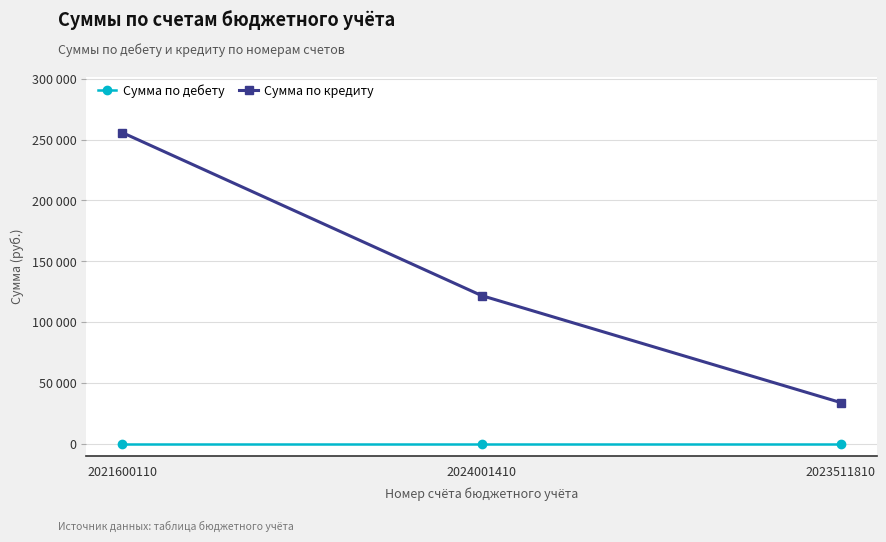

Does the chart have visible grid lines?

Yes